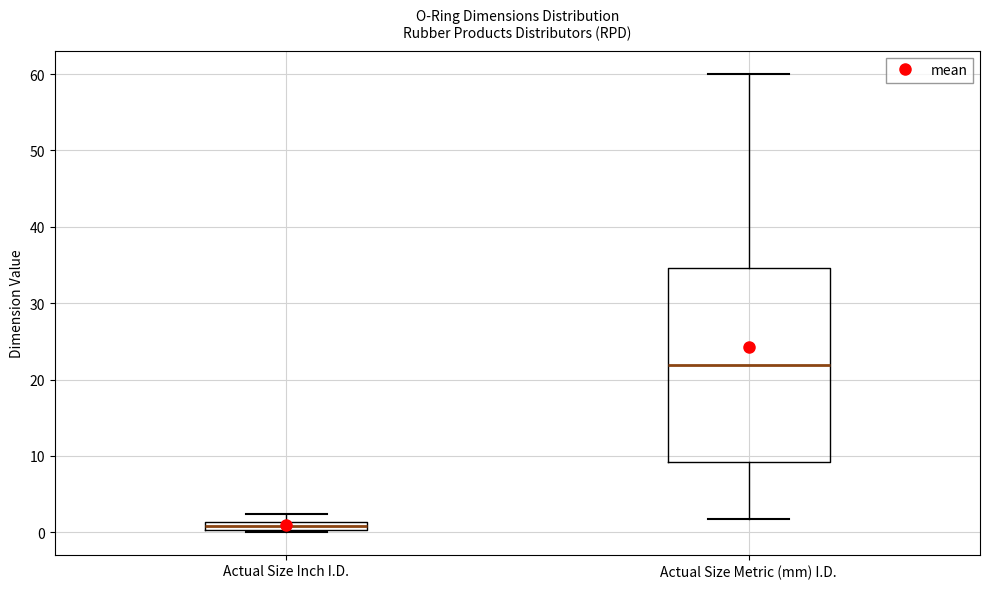

Which box is the tallest, from its lower edge to its upper edge?

Actual Size Metric (mm) I.D.